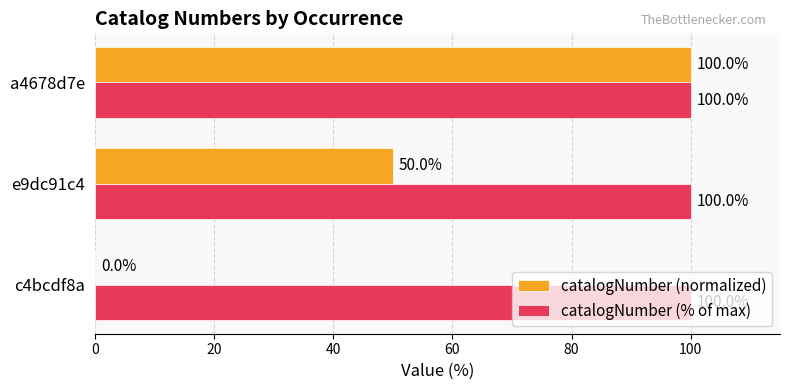

Which category has the highest value in the catalogNumber (normalized) series?

a4678d7e